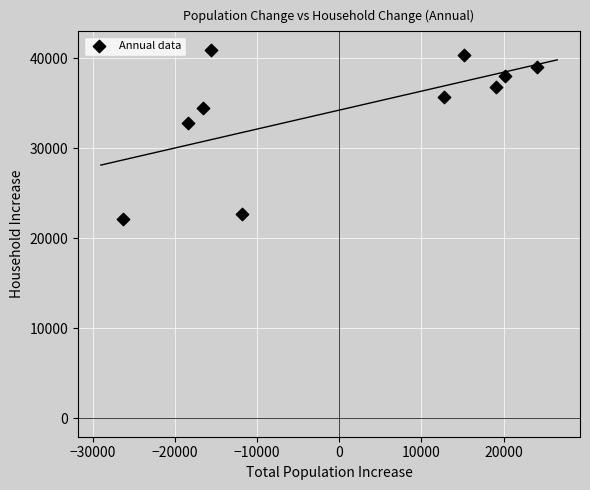

What is the average X value?

232